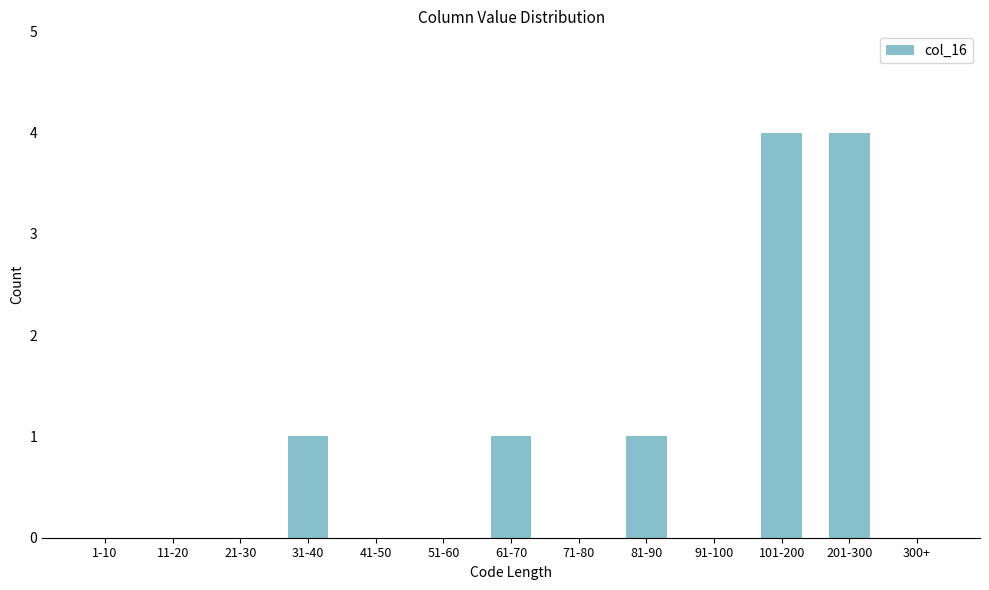

Reading left to right, what are all the values shown in this chart?

1-10=0	11-20=0	21-30=0	31-40=1	41-50=0	51-60=0	61-70=1	71-80=0	81-90=1	91-100=0	101-200=4	201-300=4	300+=0